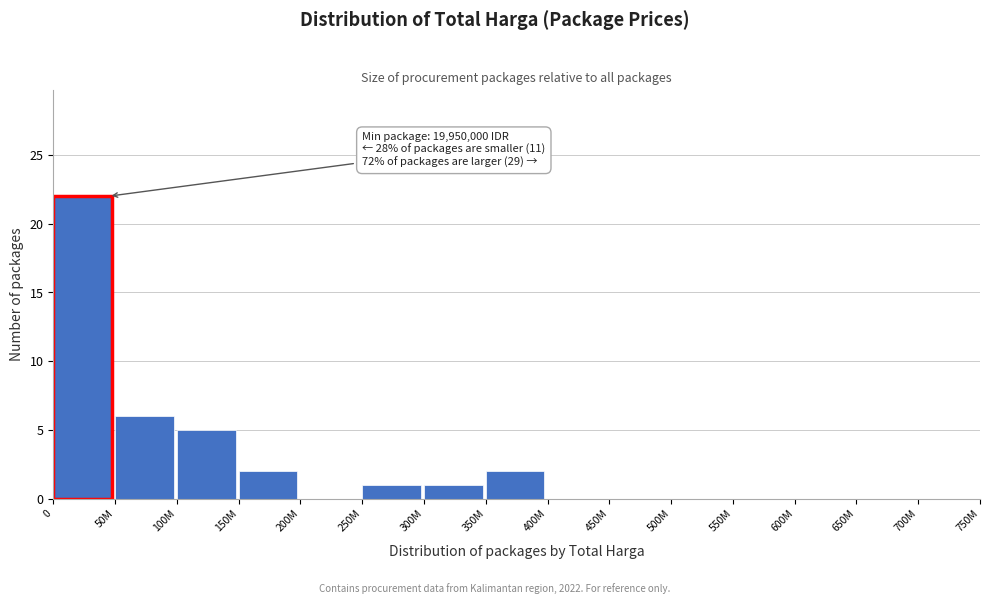

Reading left to right, extract all data points from this chart.

0=22	50M=6	100M=5	150M=2	200M=0	250M=1	300M=1	350M=2	400M=0	450M=0	500M=0	550M=0	600M=0	650M=0	700M=0